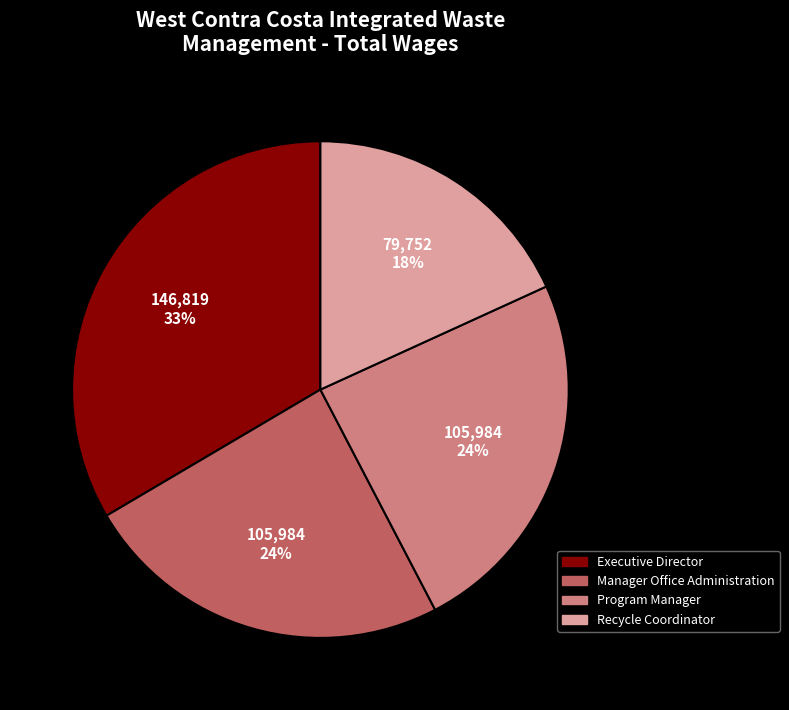

Count the number of slices in the pie.

4